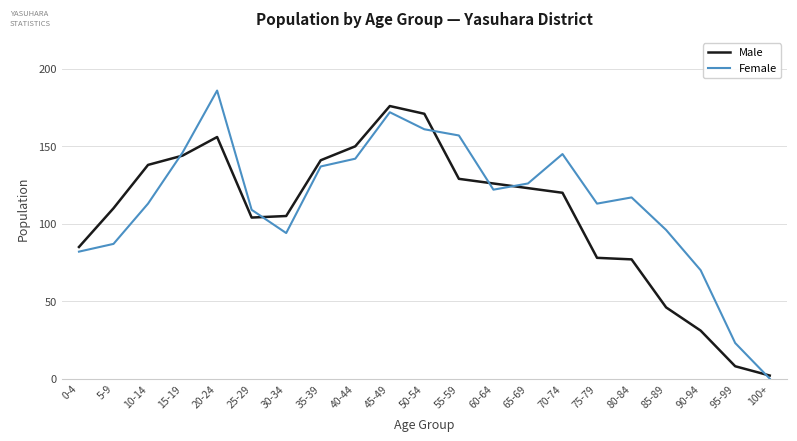

How many values in the Female series are below 117?

10